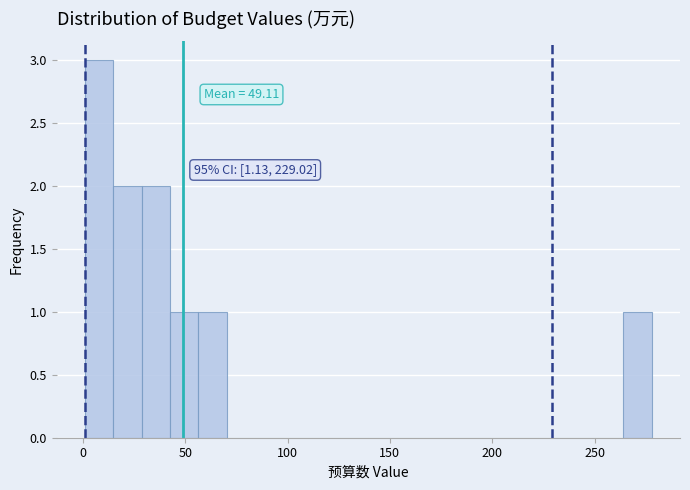

Around what value on the x-axis is the tallest bar? Give the approximate position of its centre, as read against the axis.

10